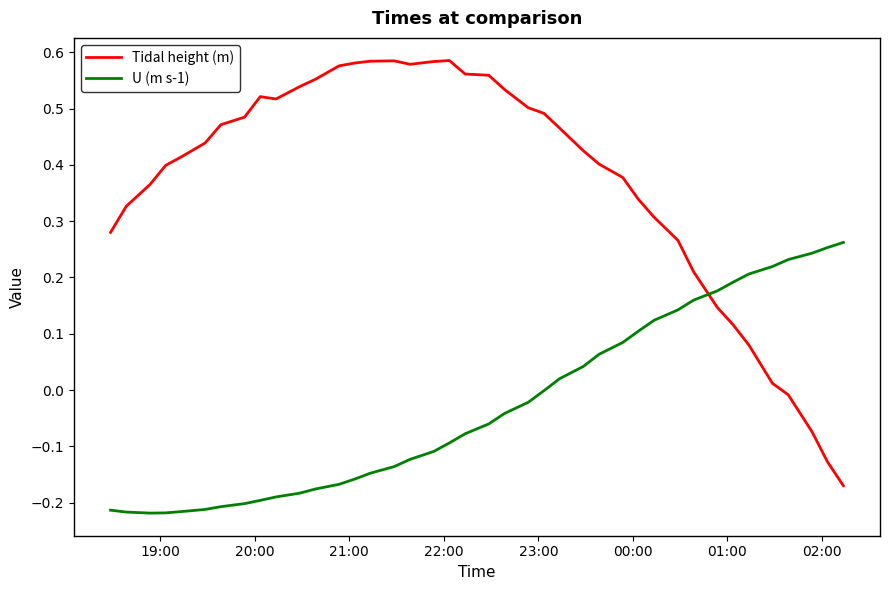

What is the difference between the maximum and minimum values in the Tidal height (m) series?

0.8